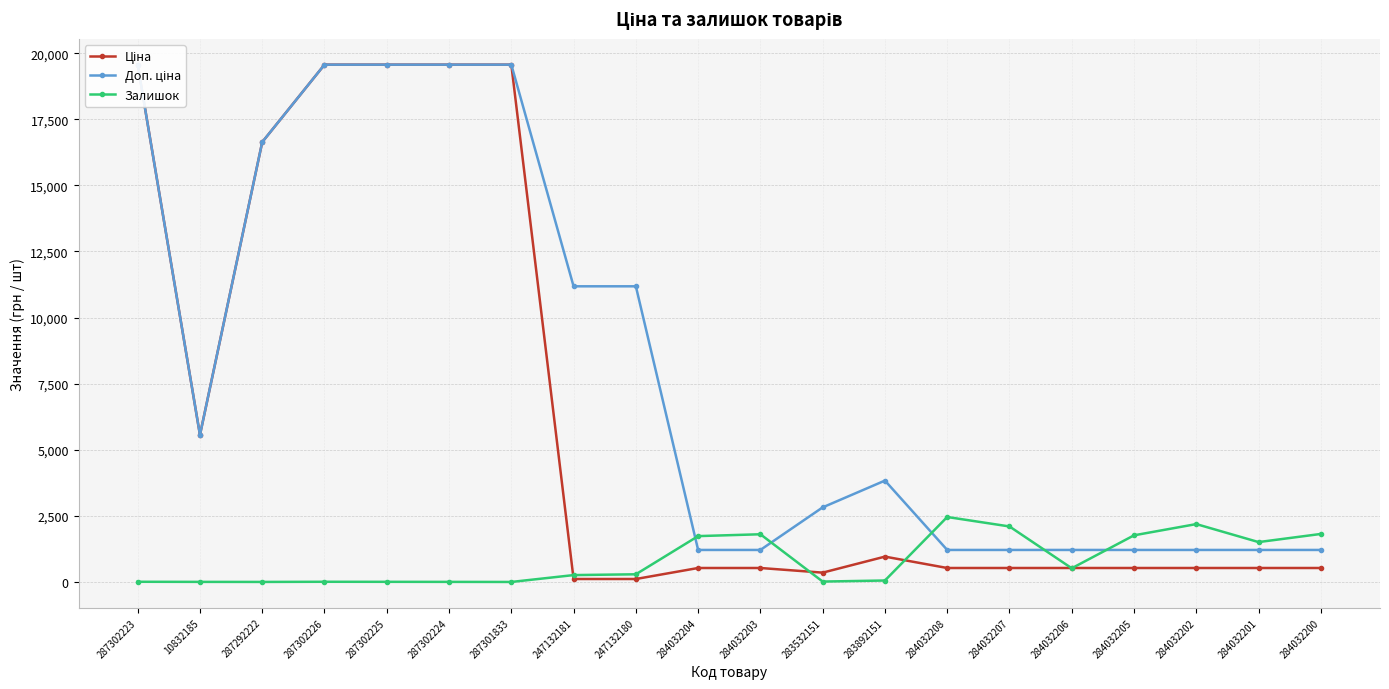

What is the value of the Доп. ціна point at the 20th from the left?

1210.7